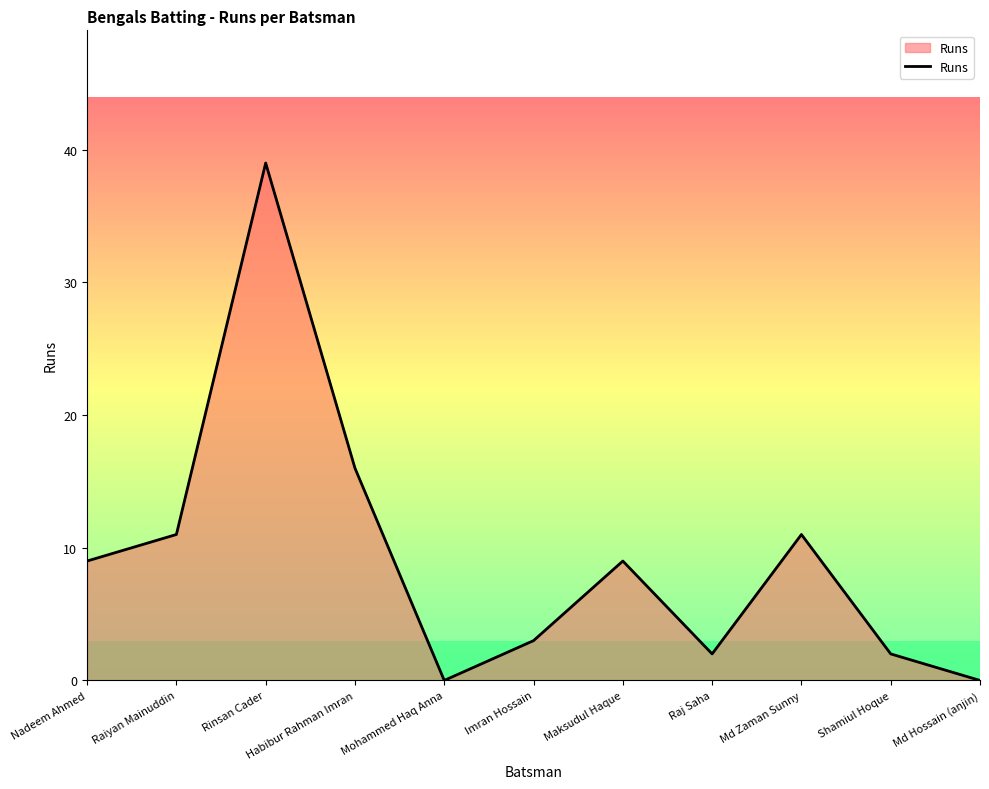

What is the sum of all values?

102